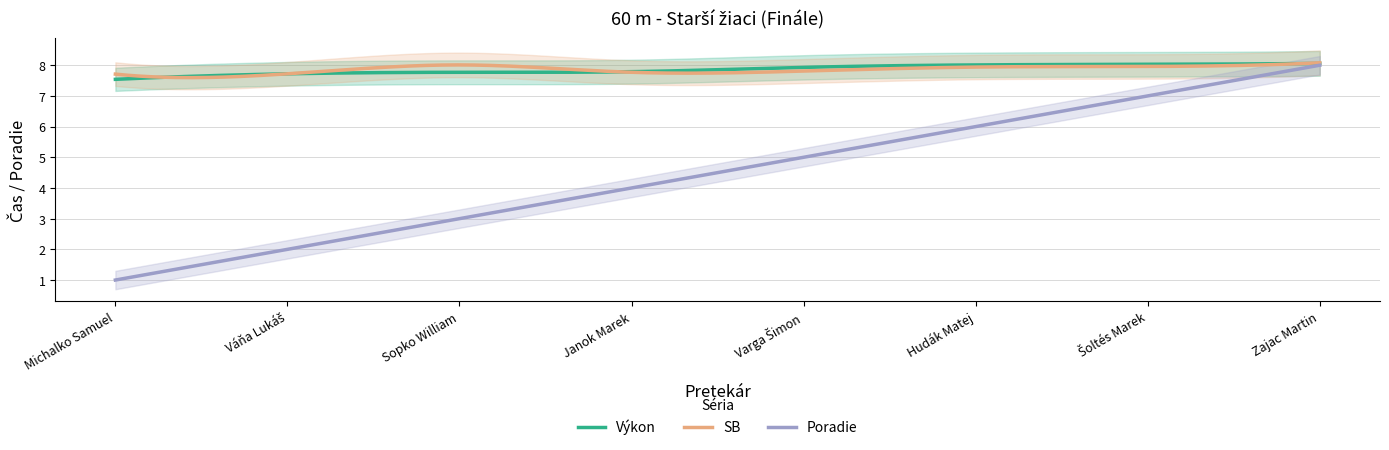

Which series changed the most between Michalko Samuel and Hudák Matej?

Poradie